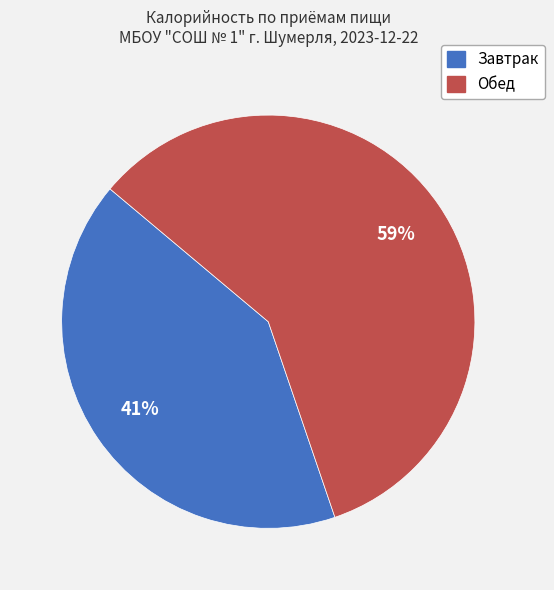

Which slice is the largest?

Обед